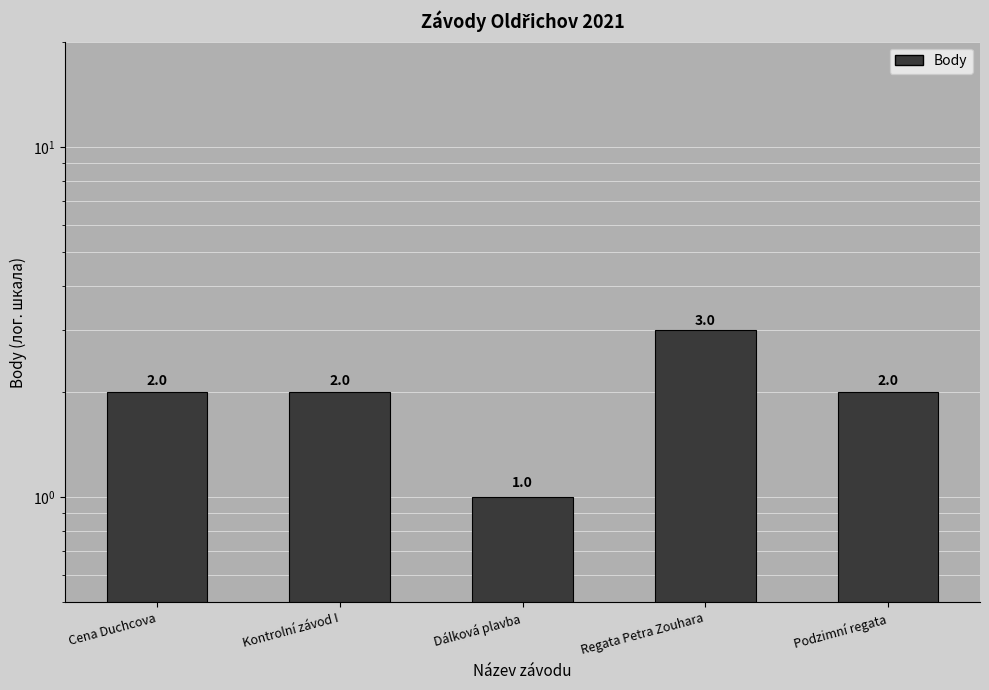

Reading left to right, list all the values displayed in this chart.

Cena Duchcova=2	Kontrolní závod I=2	Dálková plavba=1	Regata Petra Zouhara=3	Podzimní regata=2